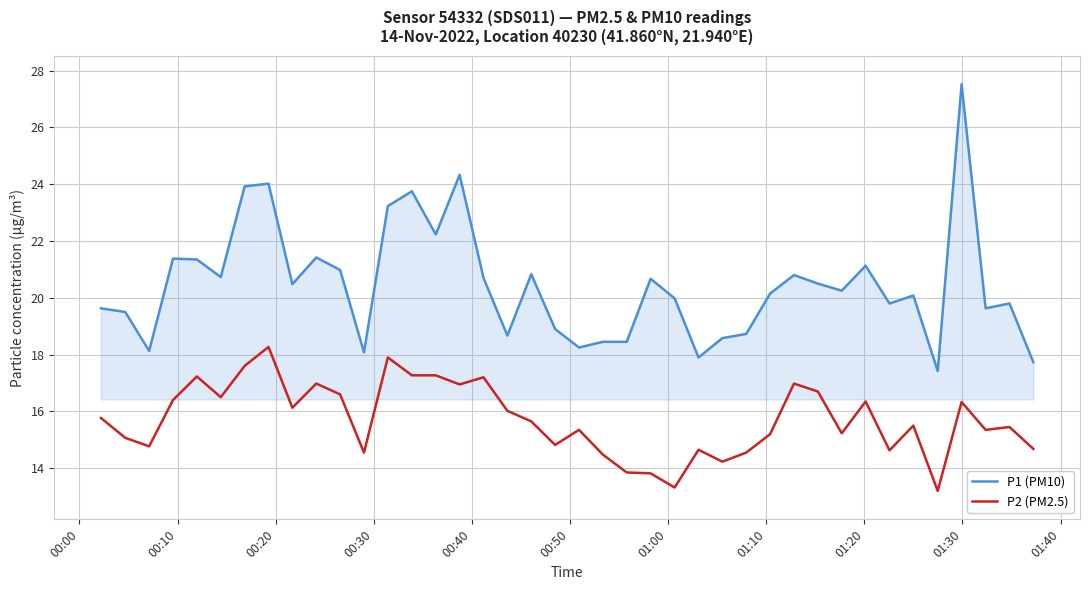

True or false: P2 (PM2.5) and P1 (PM10) intersect in this chart.

False